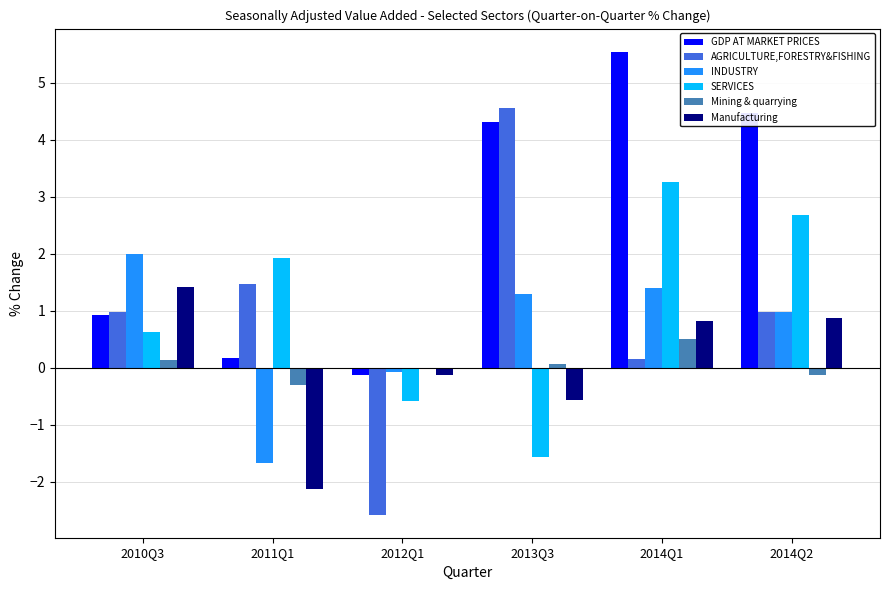

What is the sum of all SERVICES values?

6.3